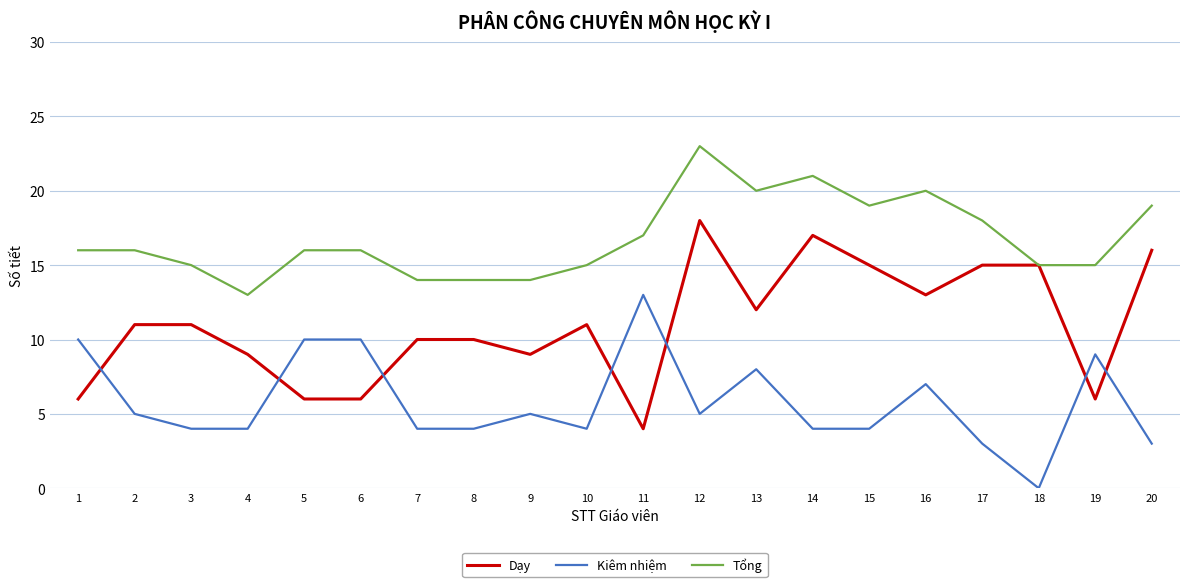

What is the sum of the Kiêm nhiệm values at 4 and 15?

8